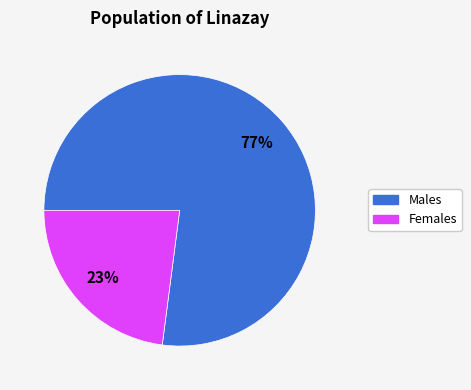

To the nearest percent, what is the average slice percentage?

50%